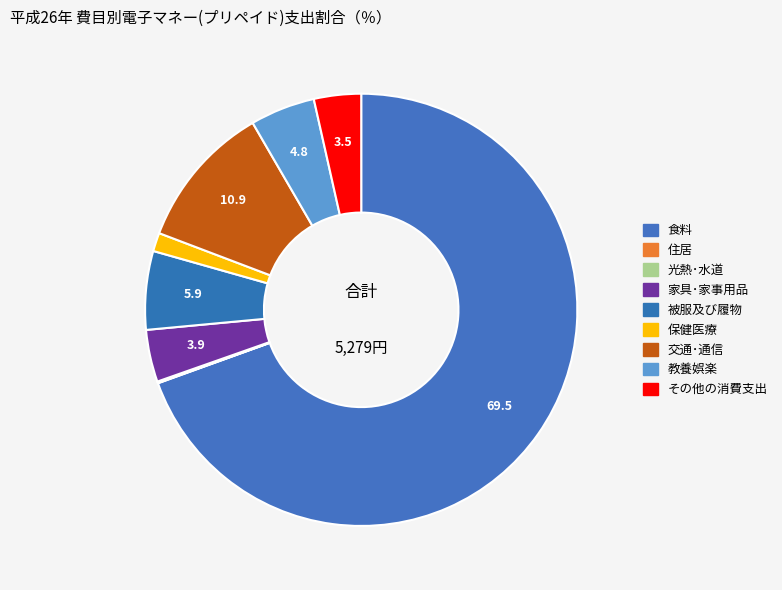

Which category has the biggest portion of the pie?

食料